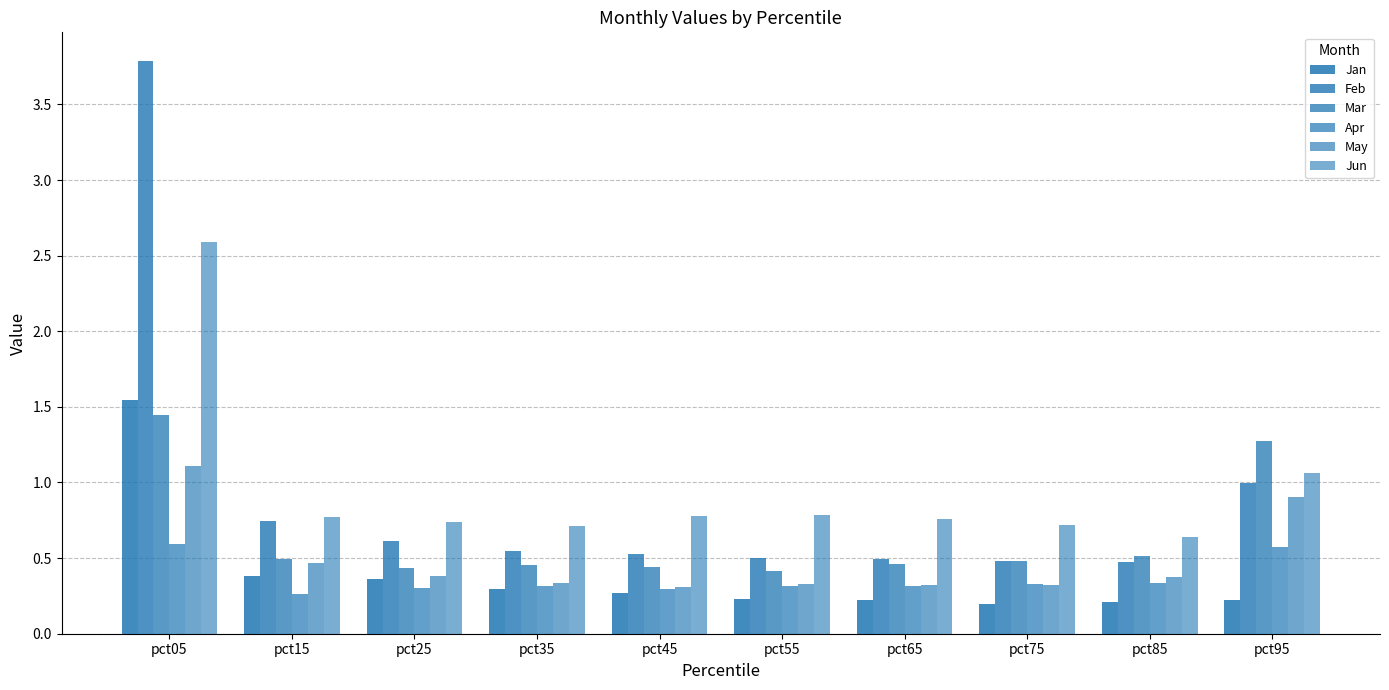

Rank the series at pct25 from lowest to highest value.

Apr, Jan, May, Mar, Feb, Jun